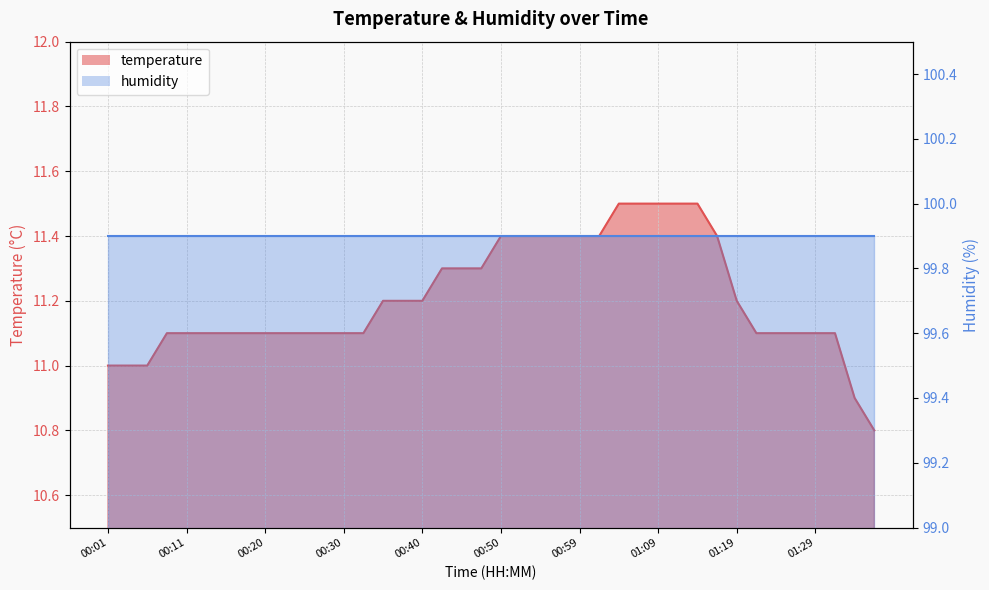

Reading left to right, list all the values displayed in this chart.

00:01=11.0	00:03=11.0	00:06=11.0	00:08=11.1	00:11=11.1	00:13=11.1	00:16=11.1	00:18=11.1	00:20=11.1	00:23=11.1	00:25=11.1	00:28=11.1	00:30=11.1	00:33=11.1	00:35=11.2	00:37=11.2	00:40=11.2	00:42=11.3	00:45=11.3	00:47=11.3	00:50=11.4	00:52=11.4	00:54=11.4	00:57=11.4	00:59=11.4	01:02=11.4	01:04=11.5	01:07=11.5	01:09=11.5	01:11=11.5	01:14=11.5	01:16=11.4	01:19=11.2	01:21=11.1	01:24=11.1	01:26=11.1	01:29=11.1	01:31=11.1	01:34=10.9	01:36=10.8